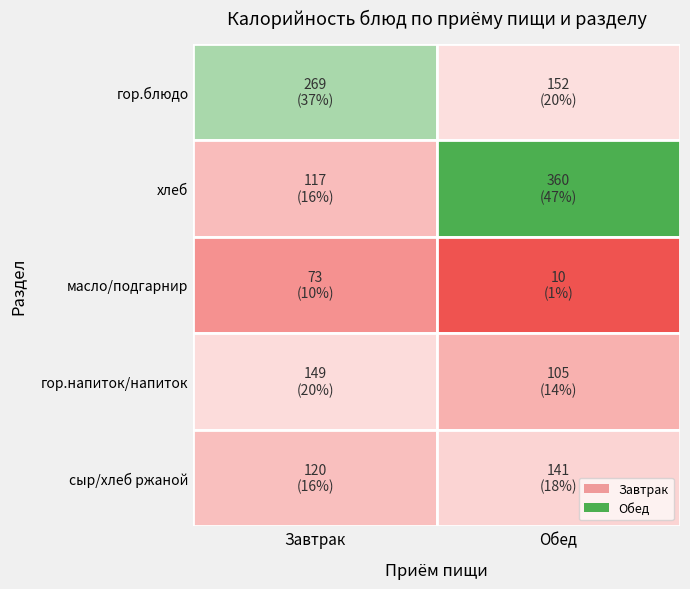

At how many categories does at least one series exceed 189?

2